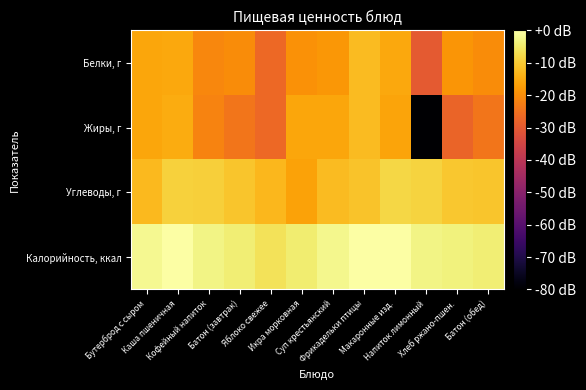

Count the number of data series in this chart.

4